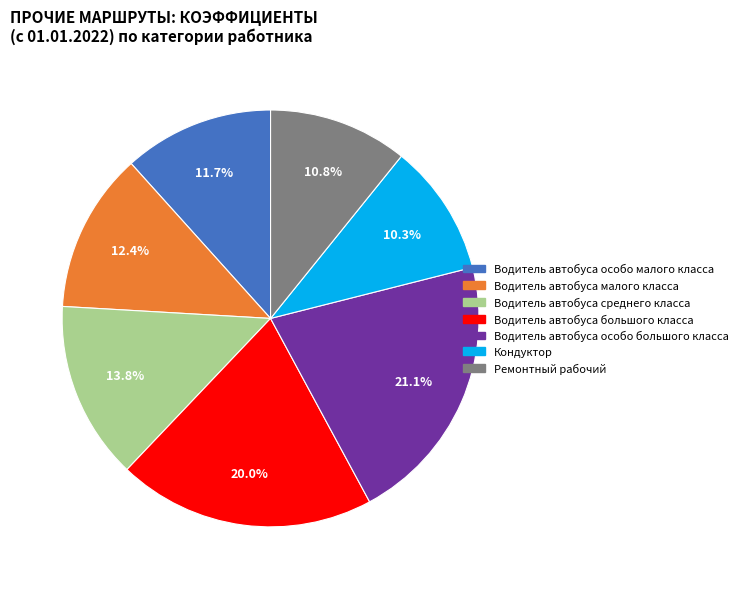

Approximately how many times larger is the value at Водитель автобуса среднего класса compared to Водитель автобуса особо малого класса?

1.2